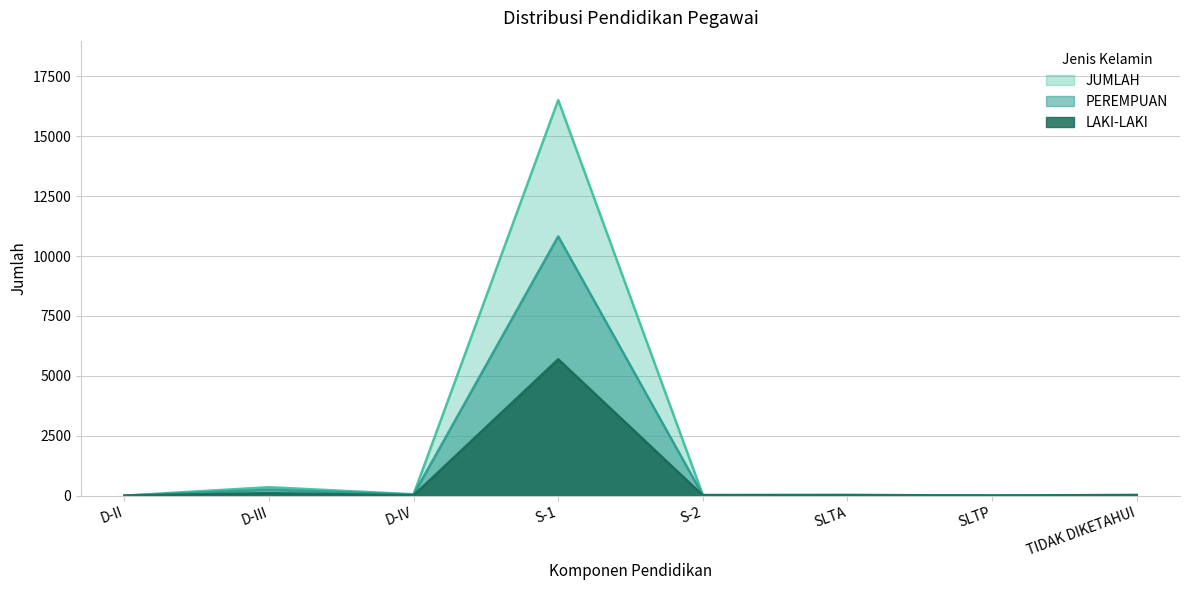

The value of JUMLAH at S-2 is 31. True or false?

True